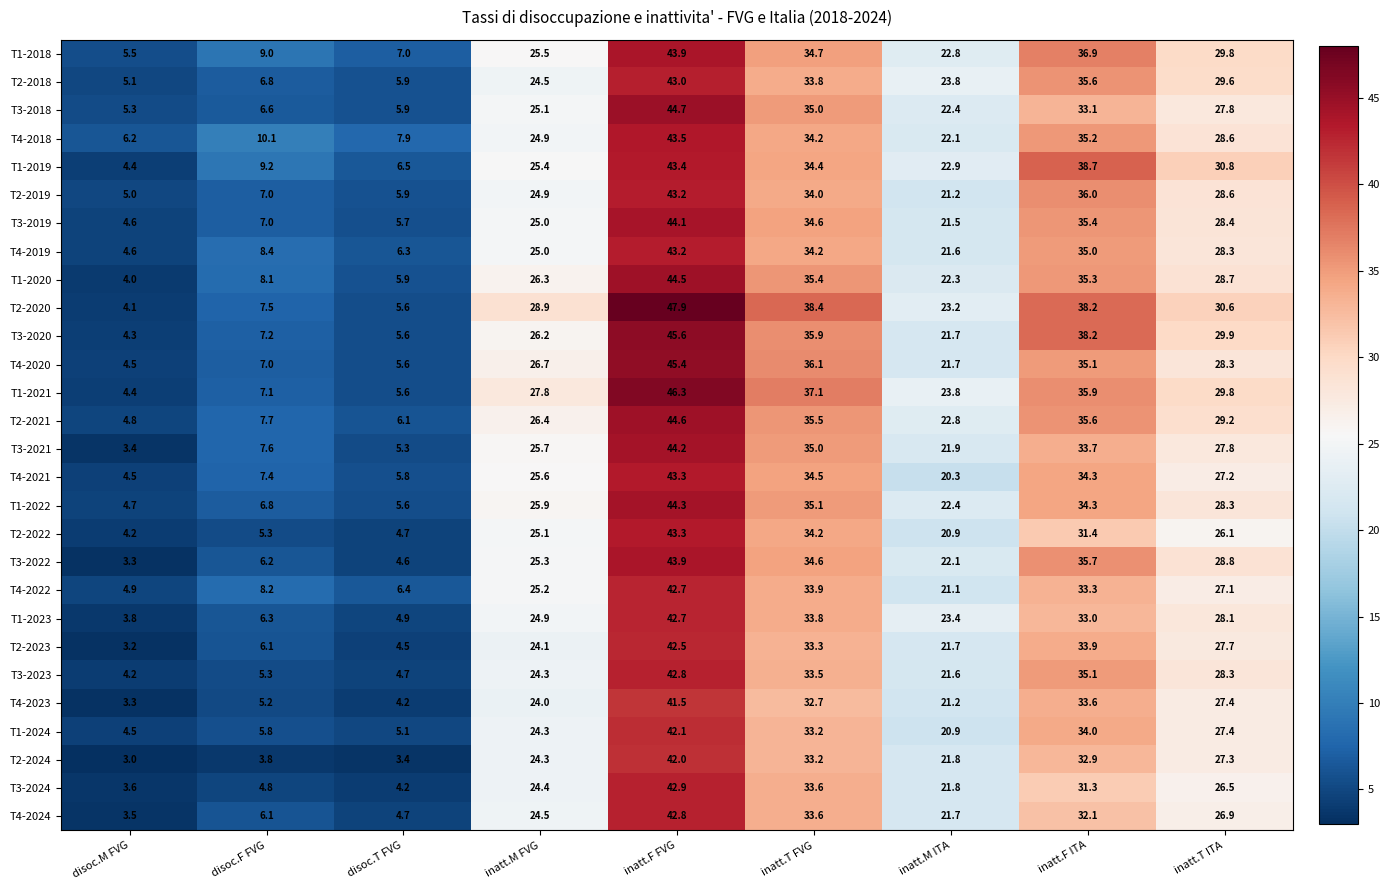

At which label does T4-2020 first exceed 26?

inatt.M FVG